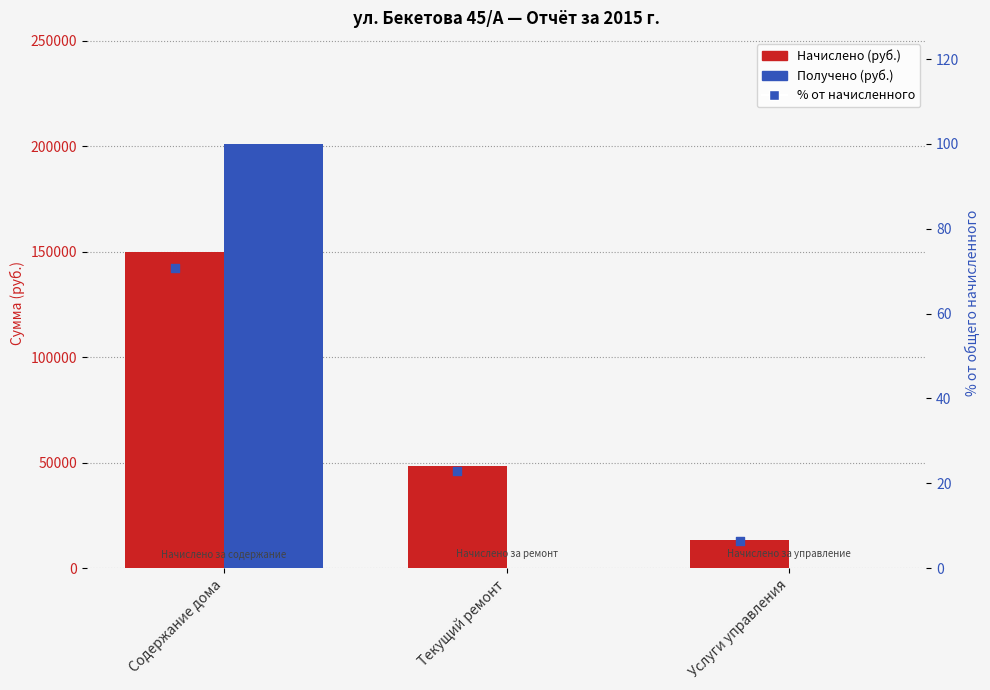

Which series reaches the maximum Y coordinate?

Получено (руб.)